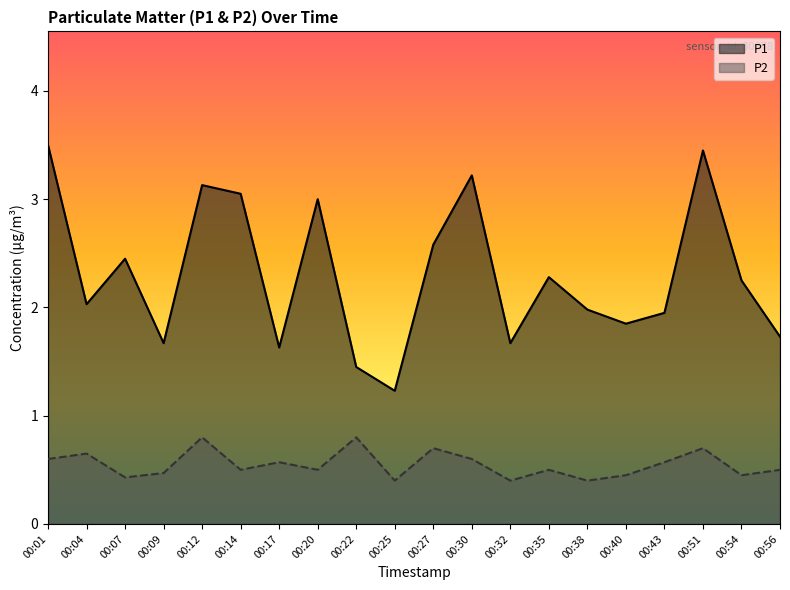

At which label does P1 first exceed 2?

00:01